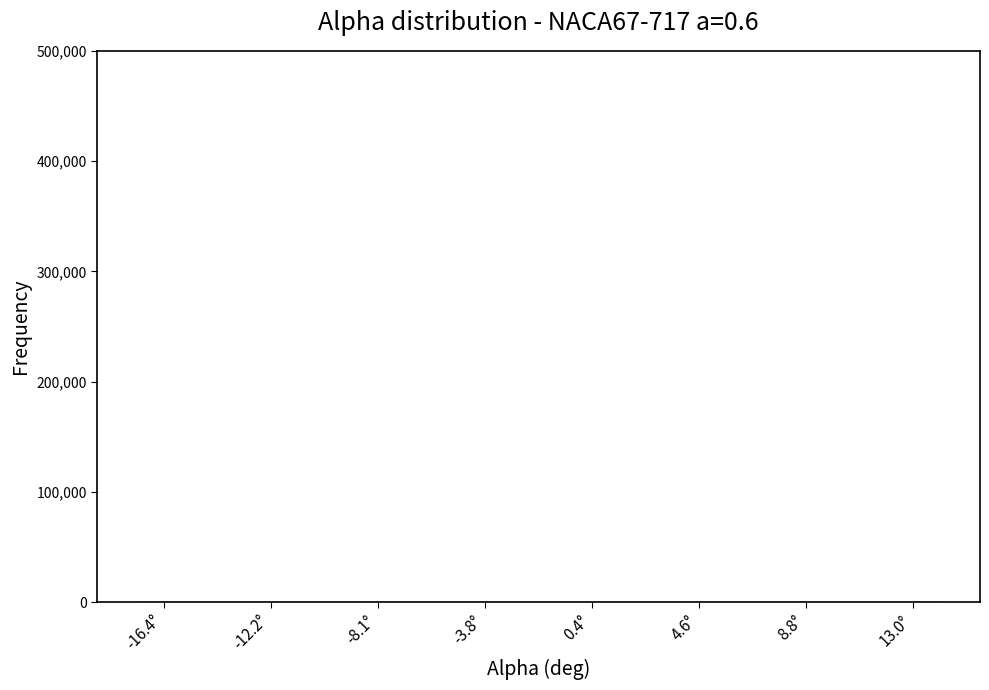

Reading left to right, transcribe this chart: for each bar, give the range it covers on the x-axis and its height. Neither the bar edges nor the heights are printed on the chart, so give them approximately, as read against the axes.

-17.5 to -15.4: under 10000
-15.4 to -13.3: under 10000
-13.3 to -11.2: under 10000
-11.2 to -9.1: under 10000
-9.1 to -7.0: under 10000
-7.0 to -4.9: under 10000
-4.9 to -2.8: under 10000
-2.8 to -0.7: under 10000
-0.7 to 1.4: under 10000
1.4 to 3.5: under 10000
3.5 to 5.6: under 10000
5.6 to 7.7: under 10000
7.7 to 9.8: under 10000
9.8 to 11.9: under 10000
11.9 to 14.0: under 10000